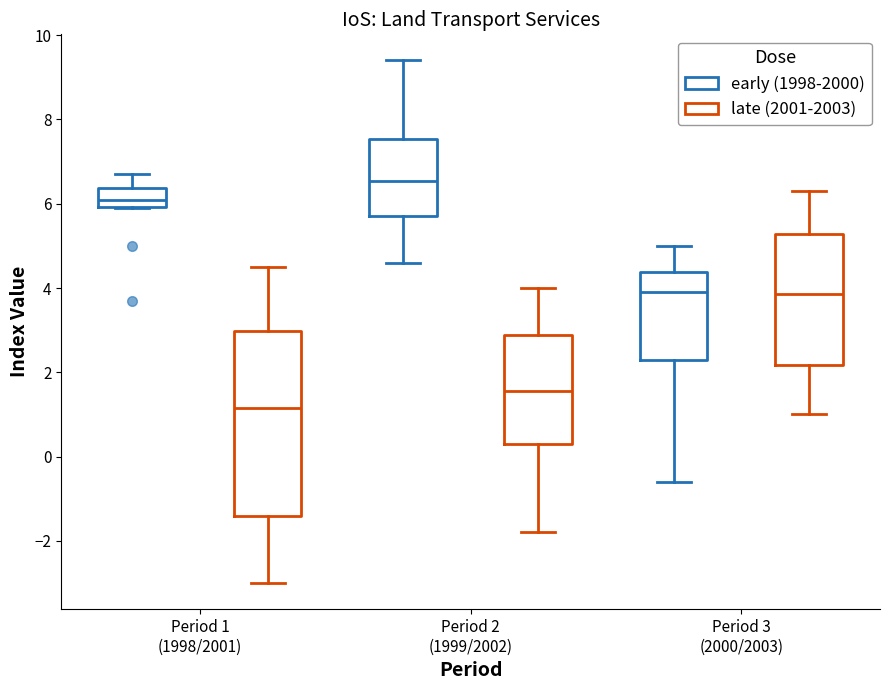

Reading left to right, transcribe this box plot: for each box, give where its median line is, the range the box spans, and where its two whiskers end, as read against the y-axis. The values are not printed on the chart, so give them approximately, as read against the axis.

Period 1 (1998/2001) (early (1998-2000)): median 6.2, box 6.0 to 6.4, whiskers 6.0 to 6.8
Period 1 (1998/2001) (late (2001-2003)): median 1.2, box -1.4 to 3.0, whiskers -3.0 to 4.6
Period 2 (1999/2002) (early (1998-2000)): median 6.6, box 5.8 to 7.6, whiskers 4.6 to 9.4
Period 2 (1999/2002) (late (2001-2003)): median 1.6, box 0.4 to 2.8, whiskers -1.8 to 4.0
Period 3 (2000/2003) (early (1998-2000)): median 4.0, box 2.4 to 4.4, whiskers -0.6 to 5.0
Period 3 (2000/2003) (late (2001-2003)): median 3.8, box 2.2 to 5.2, whiskers 1.0 to 6.4